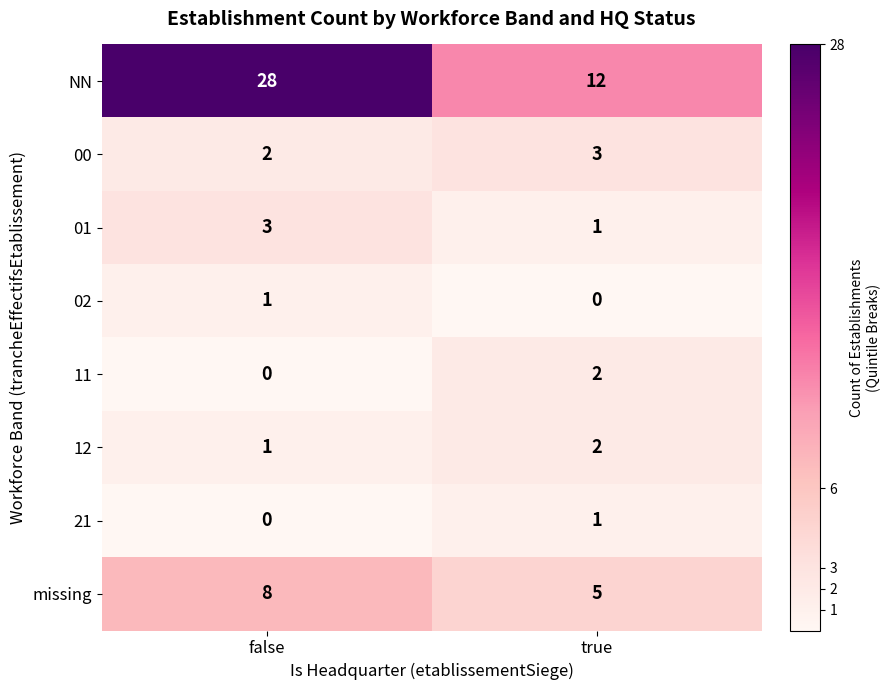

Rank the categories by missing value from lowest to highest.

true, false